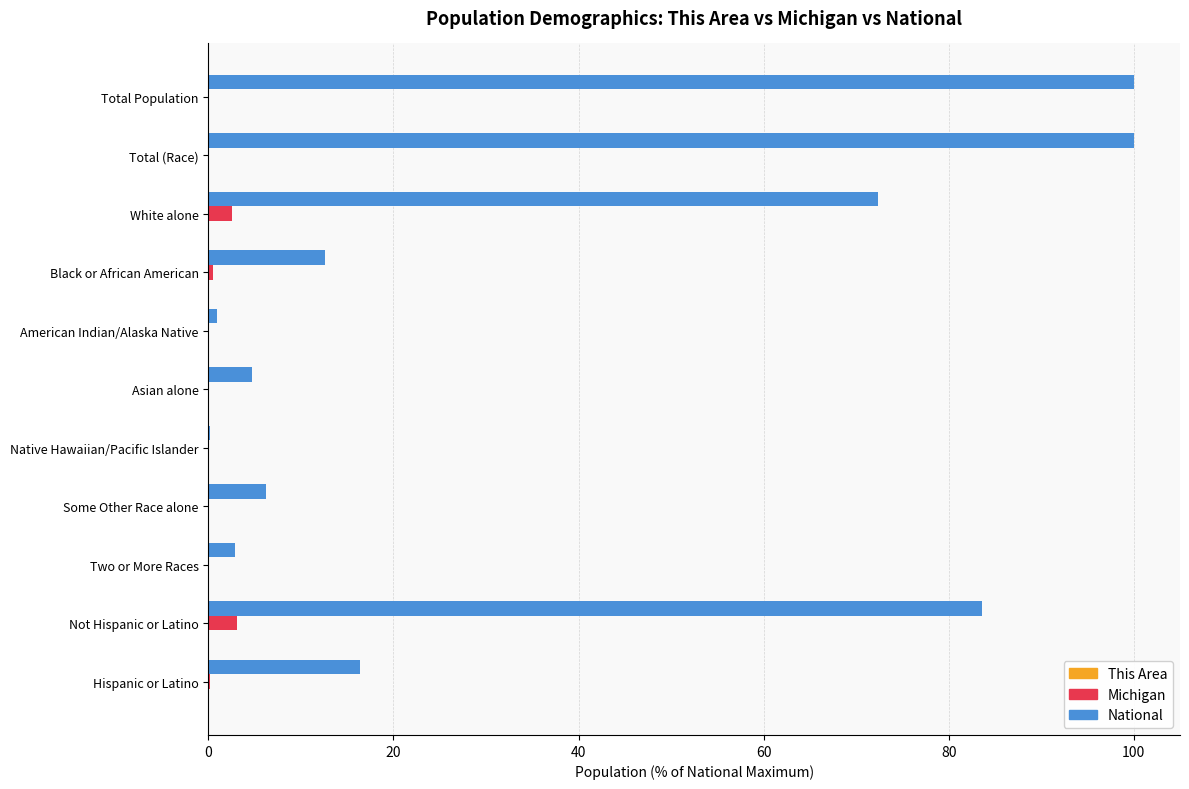

True or false: National has a value of 100.0 at Total (Race).

True